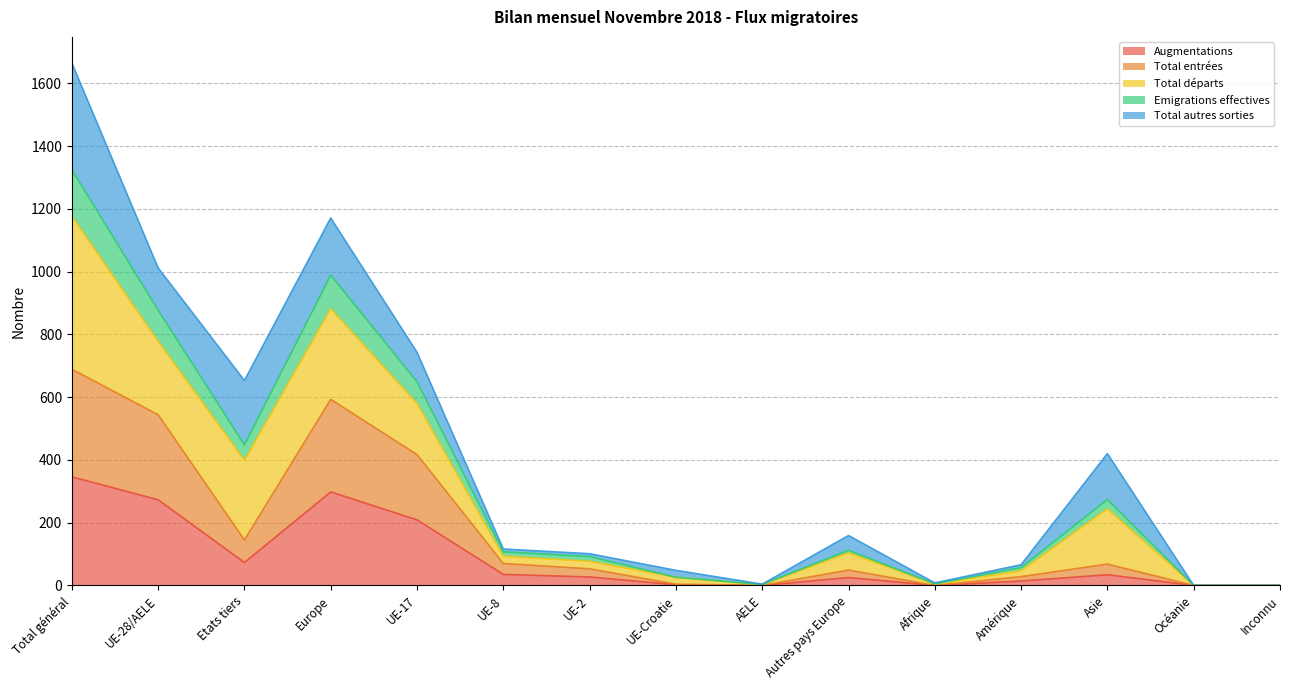

Is it true that Emigrations effectives equals 28 at Autres pays Europe?

False